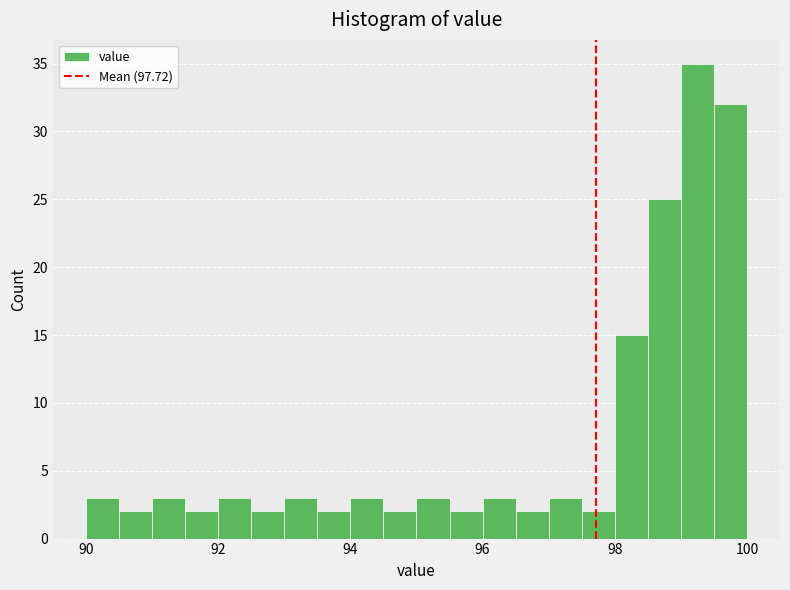

Read against the x-axis, roughly where is the centre of the tallest bar?

99.2